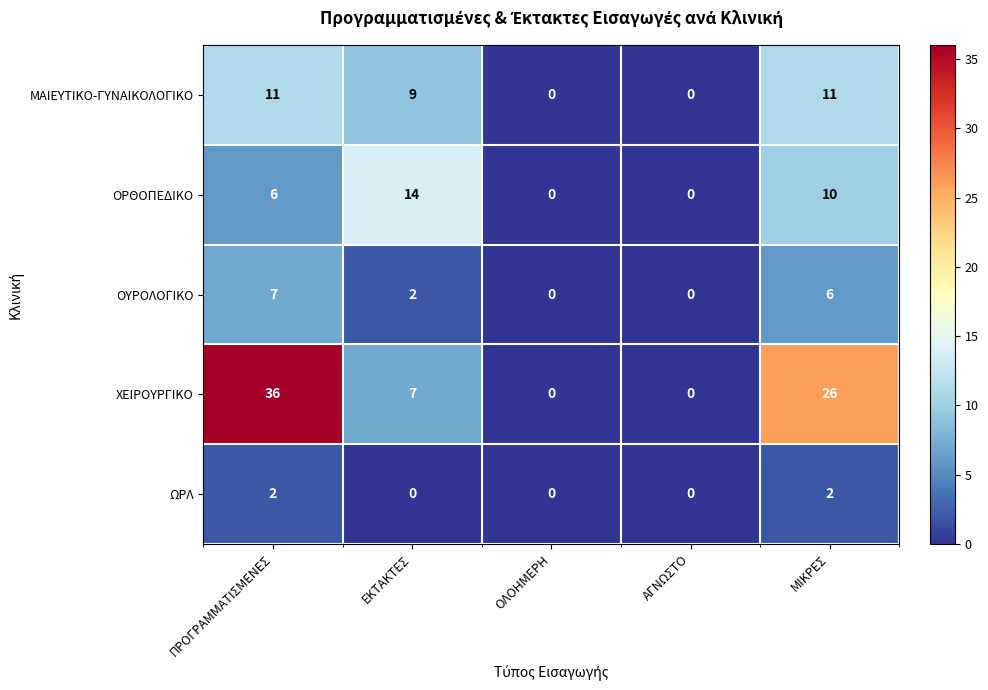

Reading right to left, what are all the values shown in this chart?

ΜΑΙΕΥΤΙΚΟ-ΓΥΝΑΙΚΟΛΟΓΙΚΟ: 11	0	0	9	11
ΟΡΘΟΠΕΔΙΚΟ: 10	0	0	14	6
ΟΥΡΟΛΟΓΙΚΟ: 6	0	0	2	7
ΧΕΙΡΟΥΡΓΙΚΟ: 26	0	0	7	36
ΩΡΛ: 2	0	0	0	2